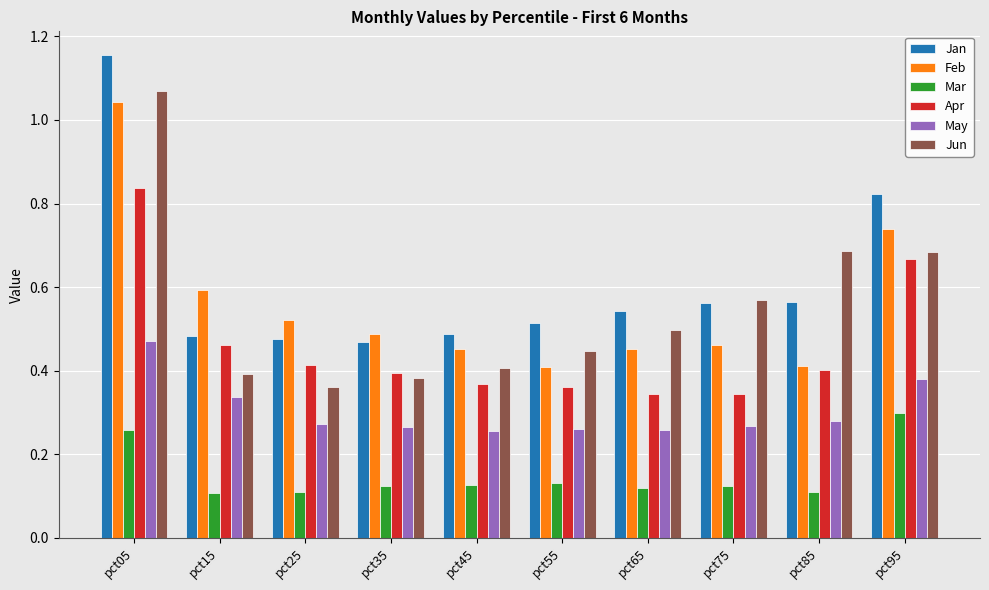

Which series changed the most between pct05 and pct75?

Jan